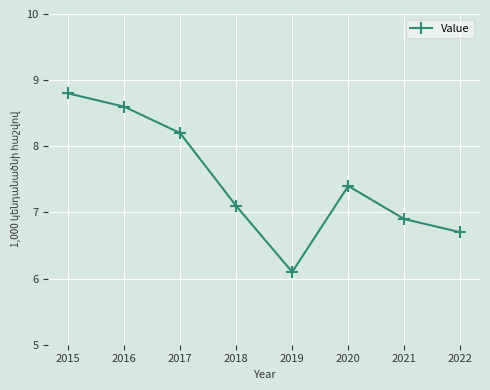

Which category has the highest value across all series?

2015